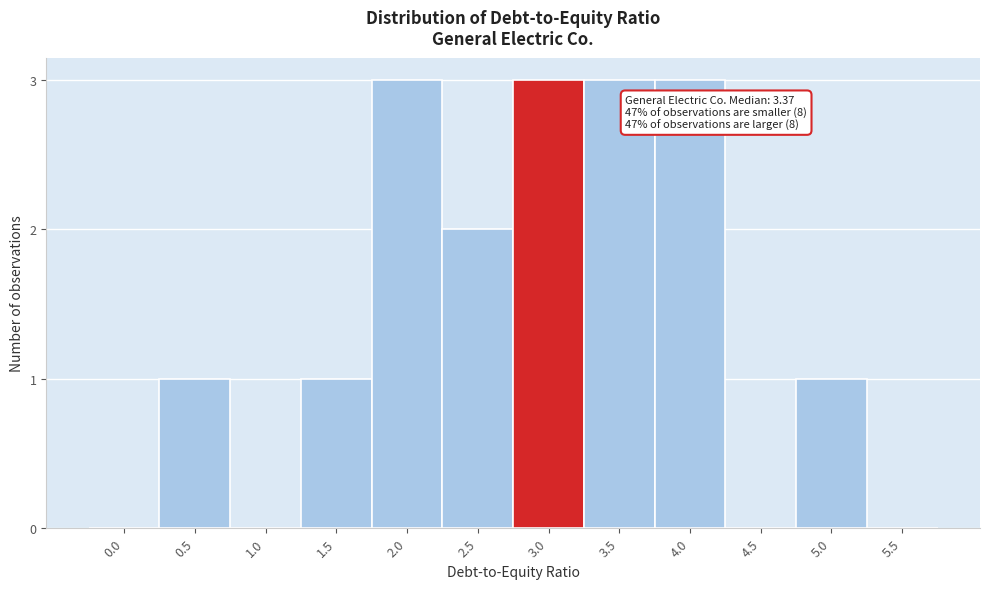

Reading left to right, list all the values displayed in this chart.

0.0=0	0.5=1	1.0=0	1.5=1	2.0=3	2.5=2	3.0=3	3.5=3	4.0=3	4.5=0	5.0=1	5.5=0